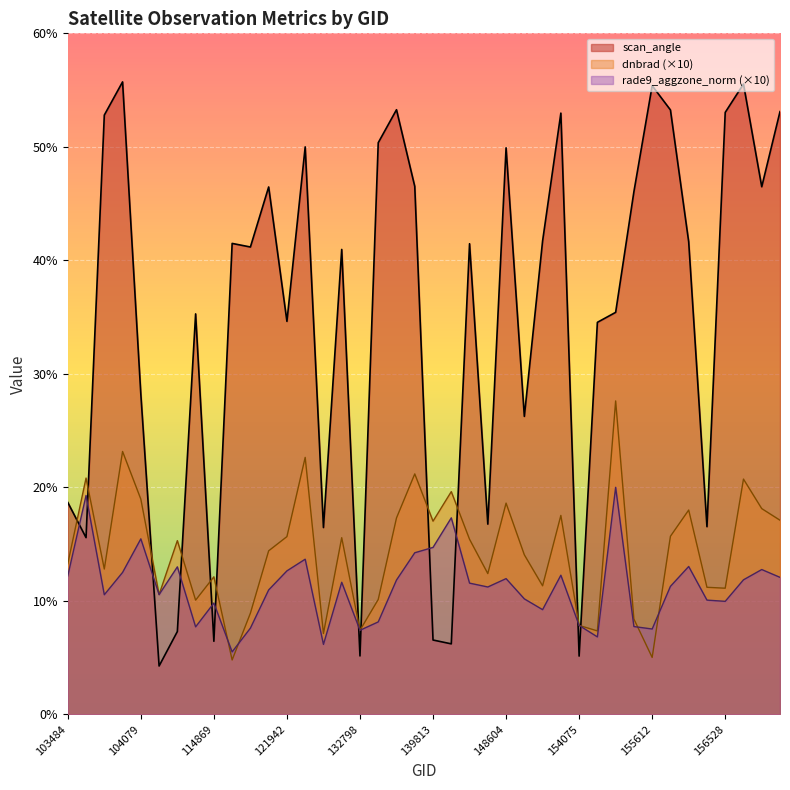

Reading left to right, list all the values displayed in this chart.

dnbrad: 13.3	20.8	12.8	23.2	19.0	10.5	15.3	10.1	12.1	4.8	8.9	14.4	15.7	22.6	7.1	15.6	7.4	10.1	17.3	21.2	17.0	19.6	15.4	12.4	18.6	14.1	11.3	17.5	7.8	7.3	27.6	8.4	5.0	15.7	18.0	11.2	11.1	20.7	18.1	17.1
rade9_aggzone_norm: 12.2	19.3	10.5	12.5	15.5	10.5	13.0	7.7	9.8	5.5	7.6	11.0	12.6	13.7	6.2	11.6	7.4	8.1	11.8	14.2	14.7	17.3	11.6	11.2	12.0	10.2	9.2	12.3	7.8	6.8	20.0	7.7	7.5	11.3	13.0	10.1	10.0	11.9	12.8	12.1
scan_angle: 18.7	15.6	52.8	55.7	28.2	4.3	7.3	35.3	6.4	41.5	41.2	46.5	34.6	50.0	16.5	41.0	5.1	50.4	53.3	46.5	6.5	6.2	41.5	16.8	49.9	26.2	41.7	53.0	5.1	34.5	35.4	46.0	55.4	53.3	41.6	16.5	53.0	55.5	46.5	53.1